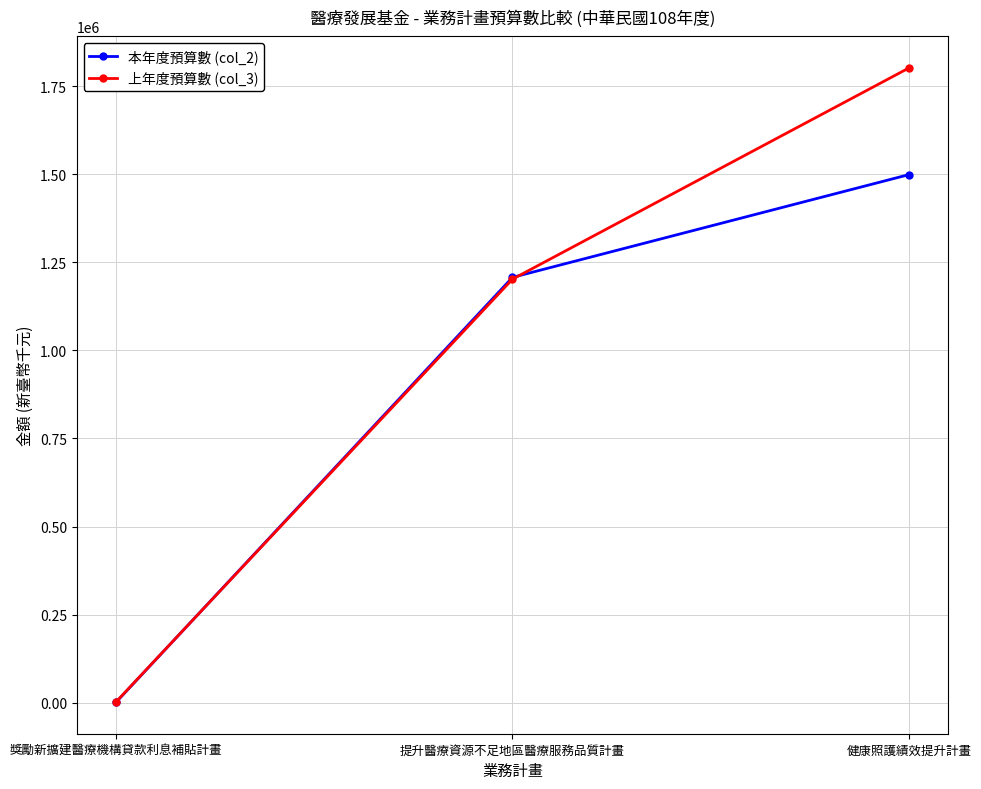

The value of 本年度預算數 (col_2) at 提升醫療資源不足地區醫療服務品質計畫 is 1206983. True or false?

True